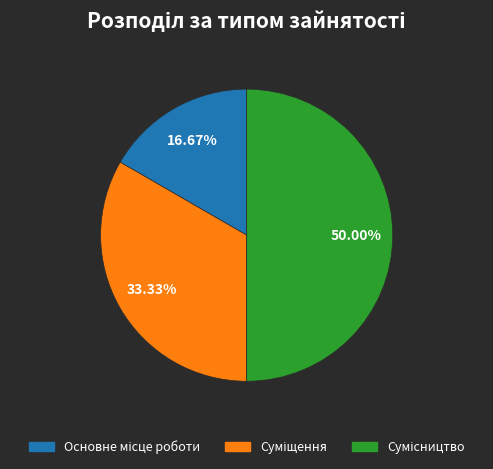

To the nearest percent, what portion does Суміщення represent?

33%